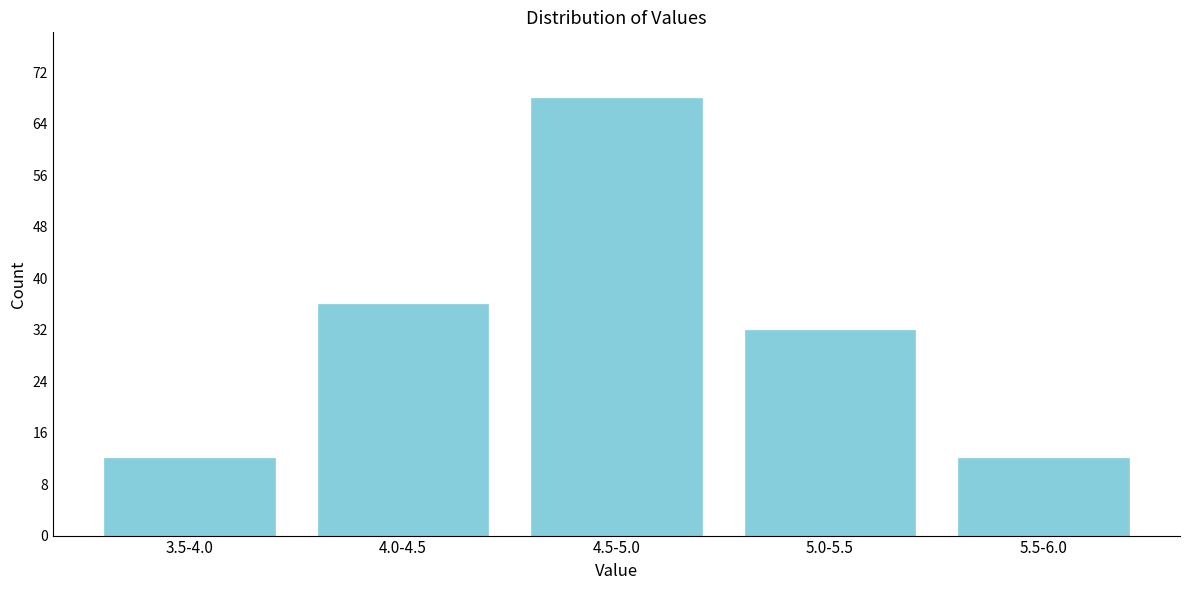

Reading right to left, list all the values displayed in this chart.

12	32	68	36	12